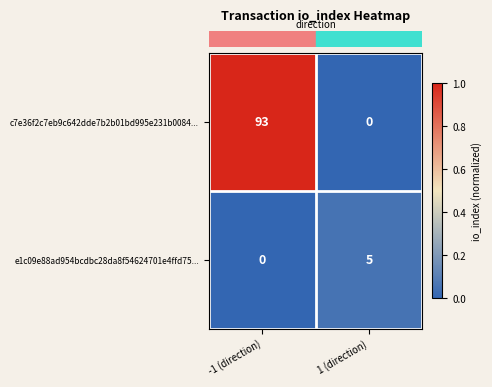

Rank the series by their maximum value, from highest to lowest.

c7e36f2c7eb9c642dde7b2b01bd995e231b0084..., e1c09e88ad954bcdbc28da8f54624701e4ffd75...